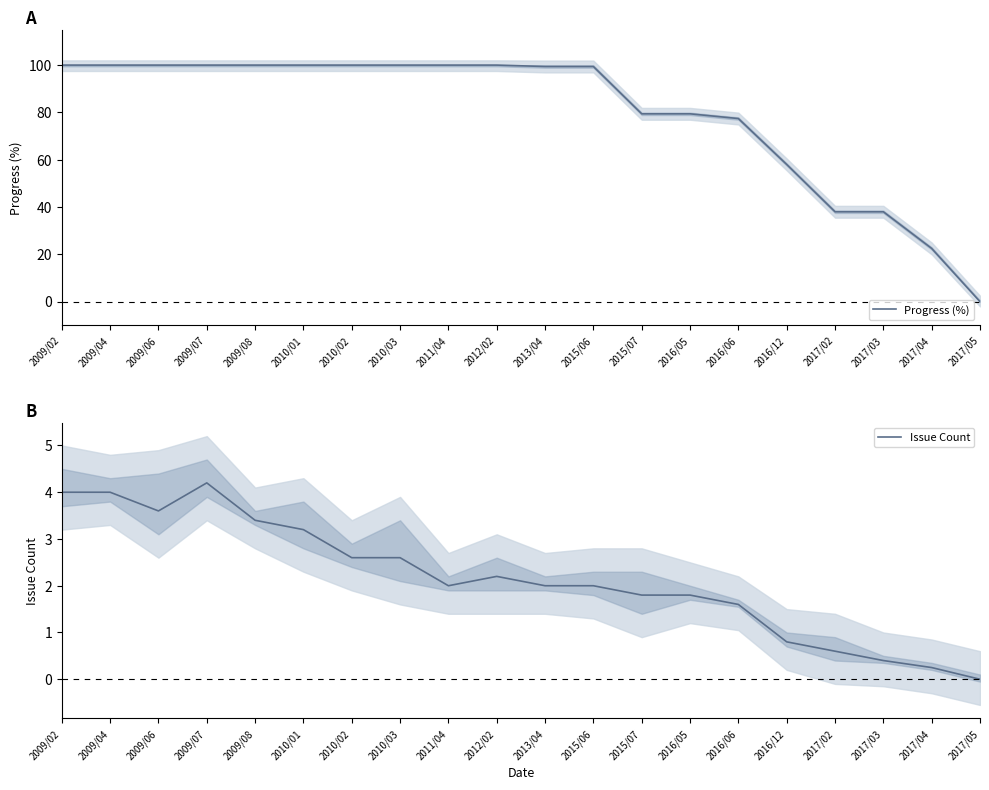

True or false: Progress (%) and Issue Count intersect in this chart.

False